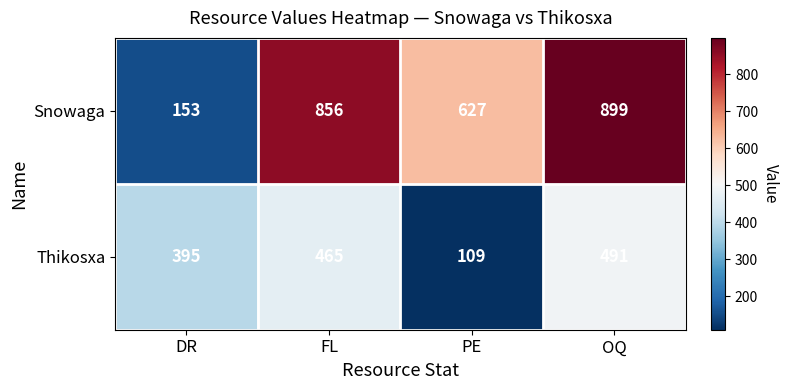

Reading left to right, list all the values displayed in this chart.

Snowaga: DR=153	FL=856	PE=627	OQ=899
Thikosxa: DR=395	FL=465	PE=109	OQ=491